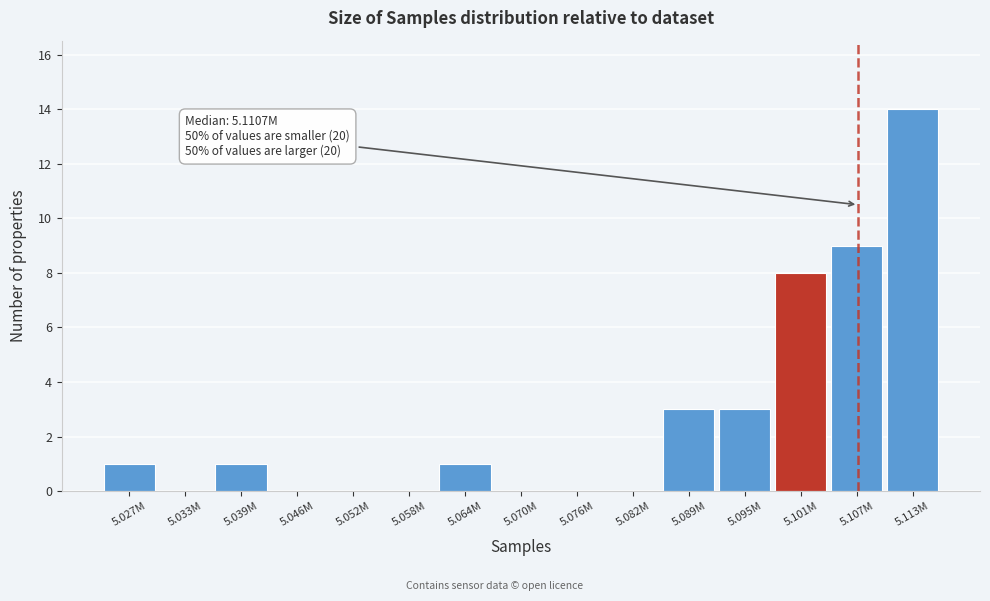

Reading left to right, what are all the values shown in this chart?

5.027M=1	5.033M=0	5.039M=1	5.046M=0	5.052M=0	5.058M=0	5.064M=1	5.070M=0	5.076M=0	5.082M=0	5.089M=3	5.095M=3	5.101M=8	5.107M=9	5.113M=14